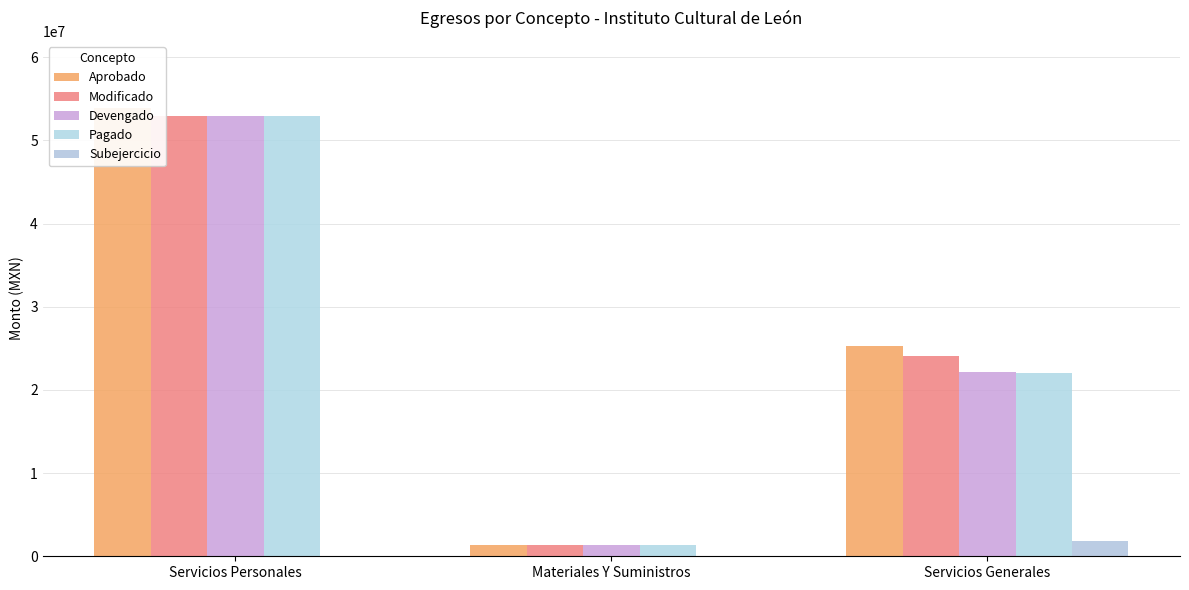

What is the label of the 1st bar from the left?

Servicios Personales